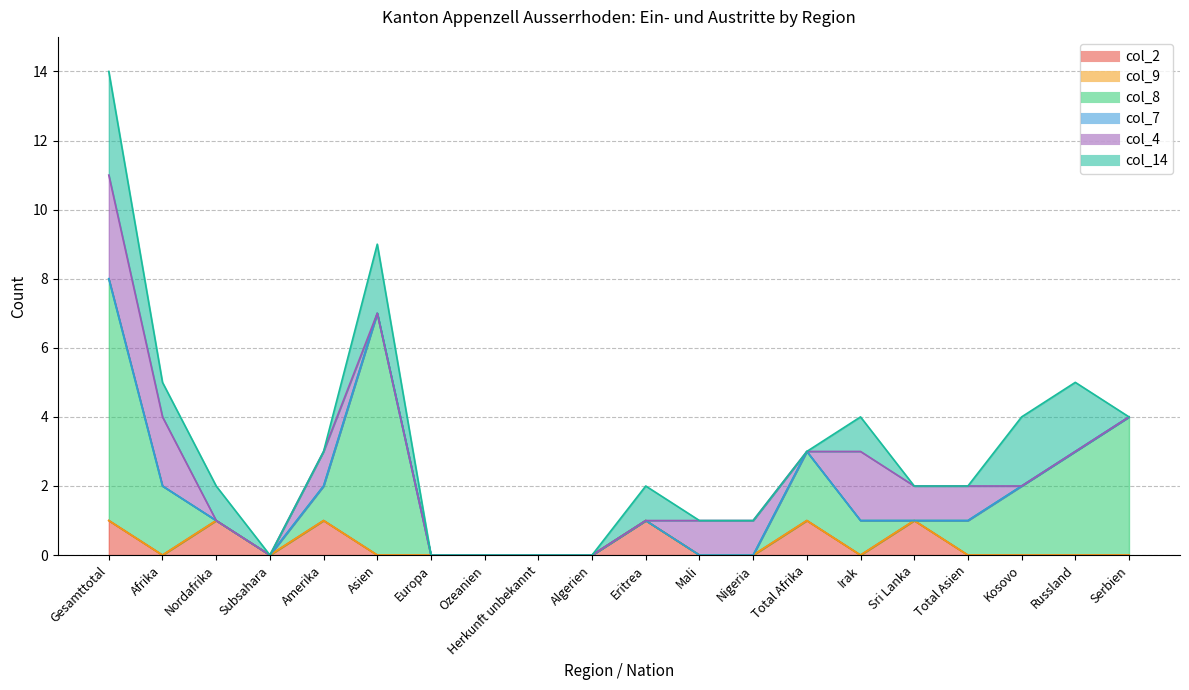

What is the total value across all series at Total Afrika?

3